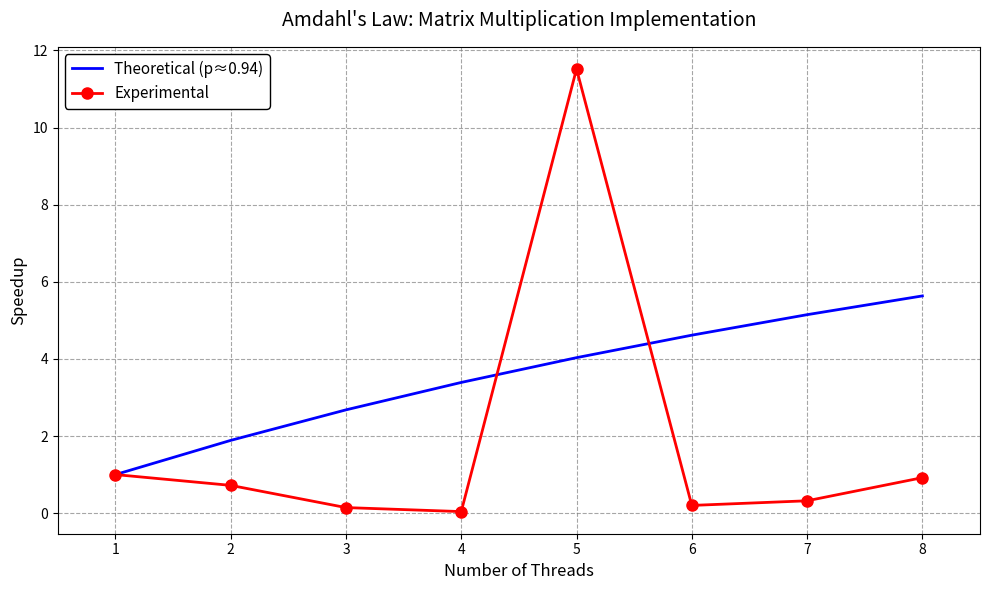

What is the maximum value shown in the chart?

11.5